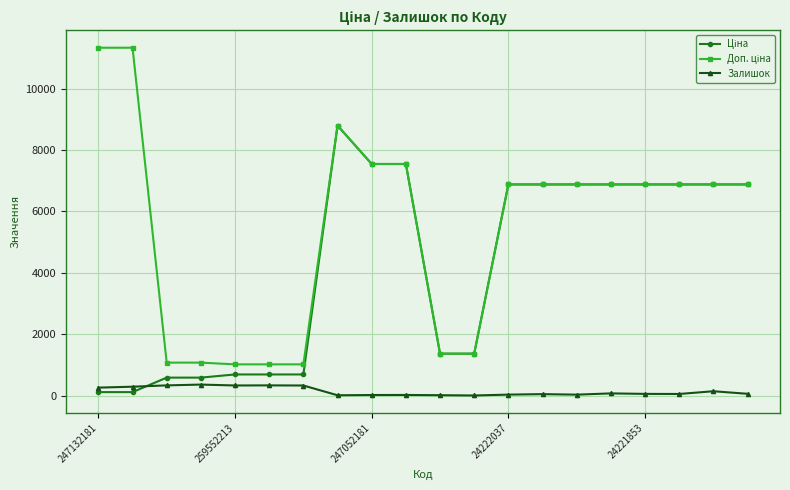

What is the value of the Залишок point at the 6th from the left?

333.0